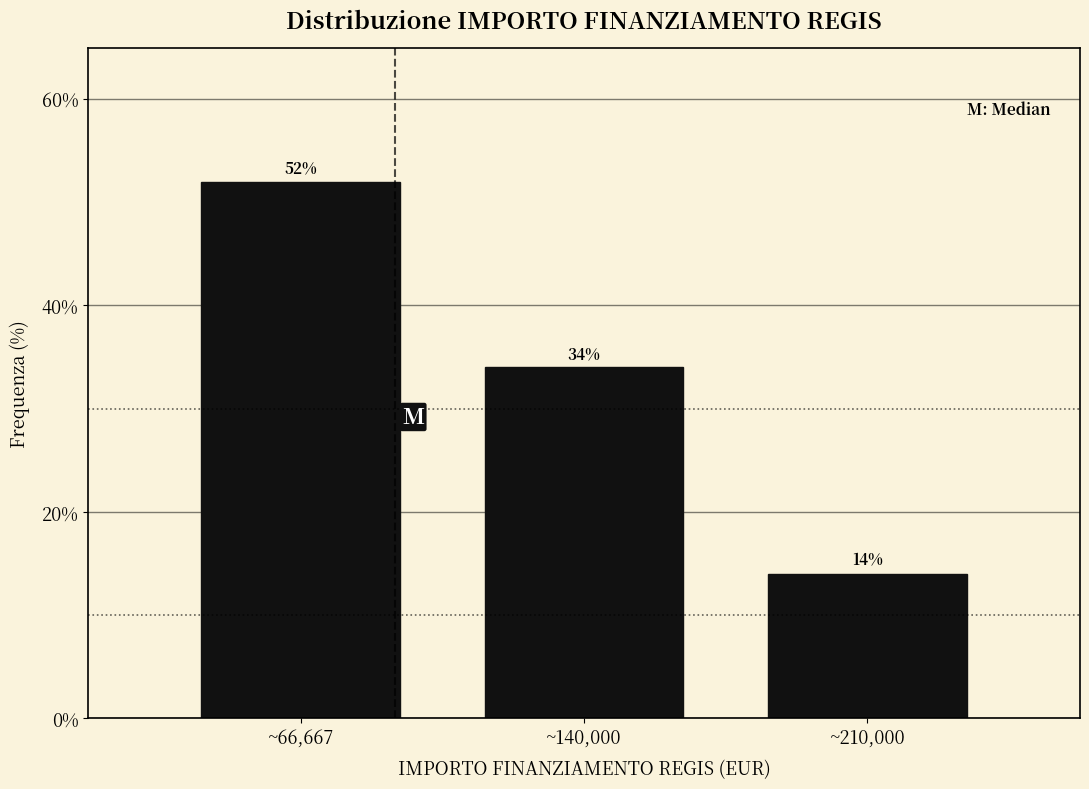

Reading left to right, what are all the values shown in this chart?

52.0	34.0	14.0